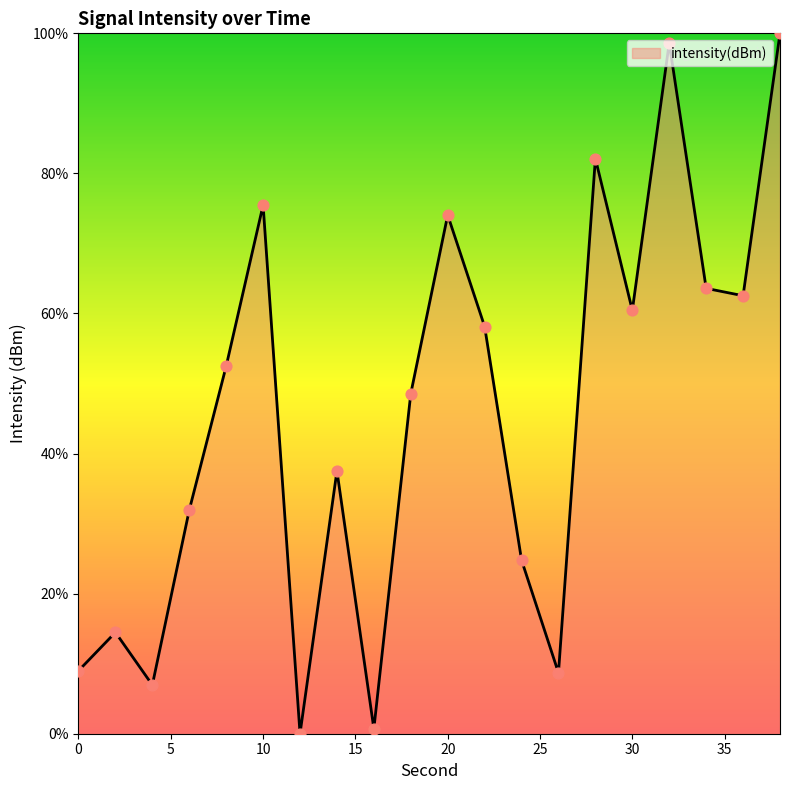

What is the difference between the maximum and minimum values?

100.0